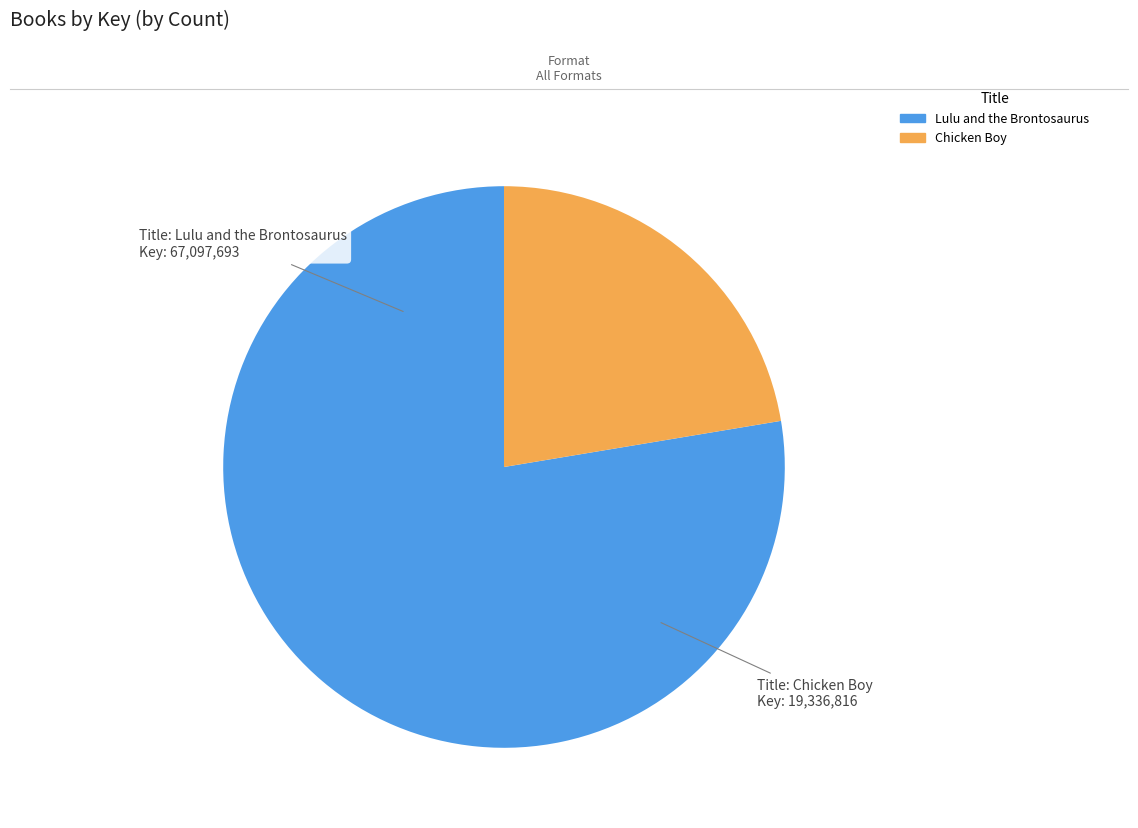

Which category has the smallest portion of the pie?

Chicken Boy